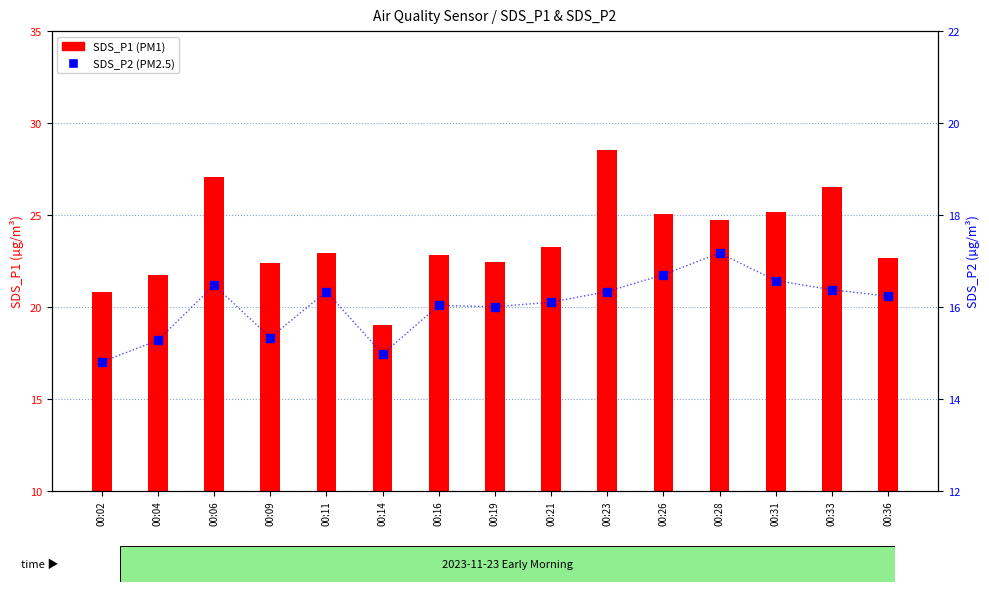

Which series reaches the maximum Y coordinate?

SDS_P1